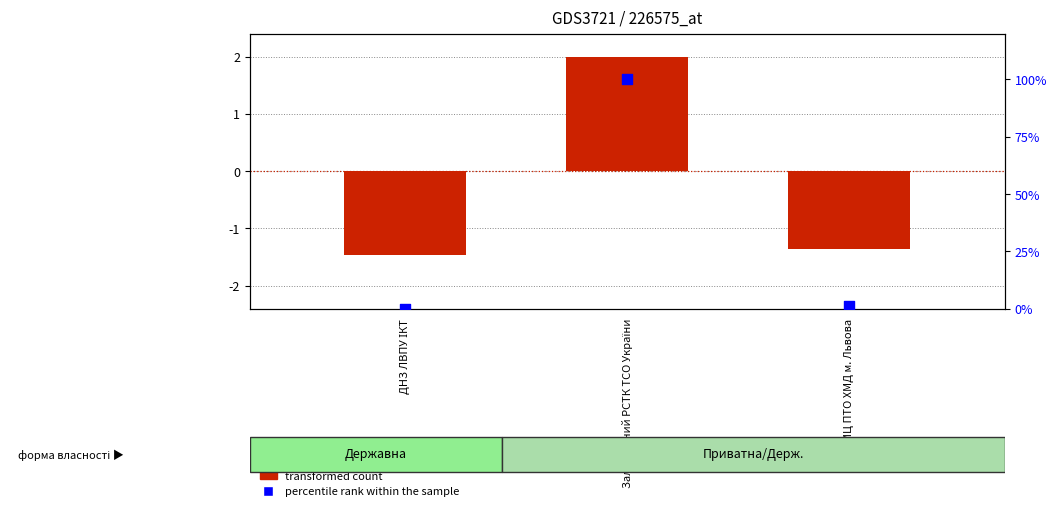

Which series has the largest total across all categories?

percentile rank within the sample